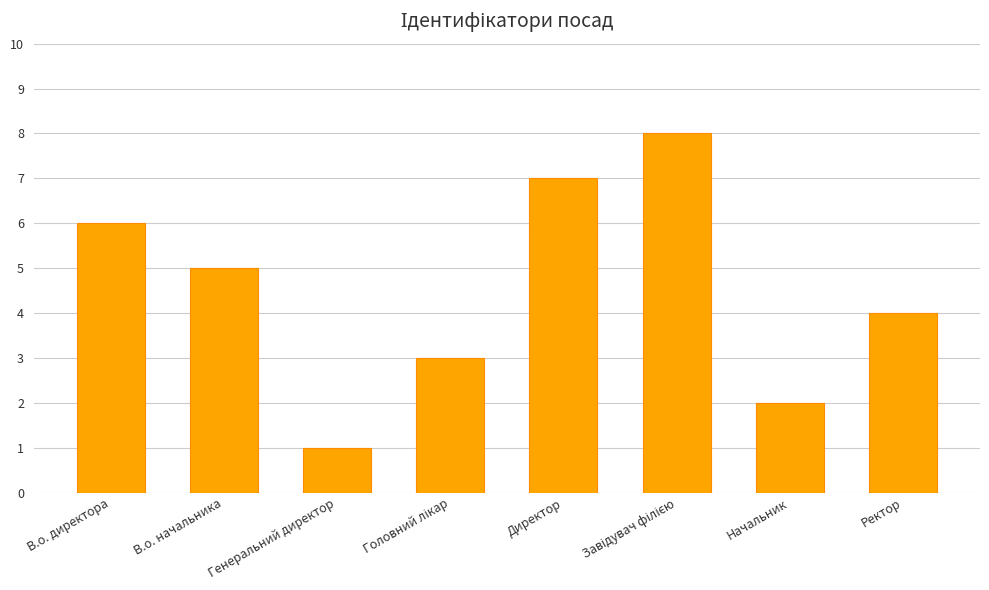

How many series are shown in this chart?

1